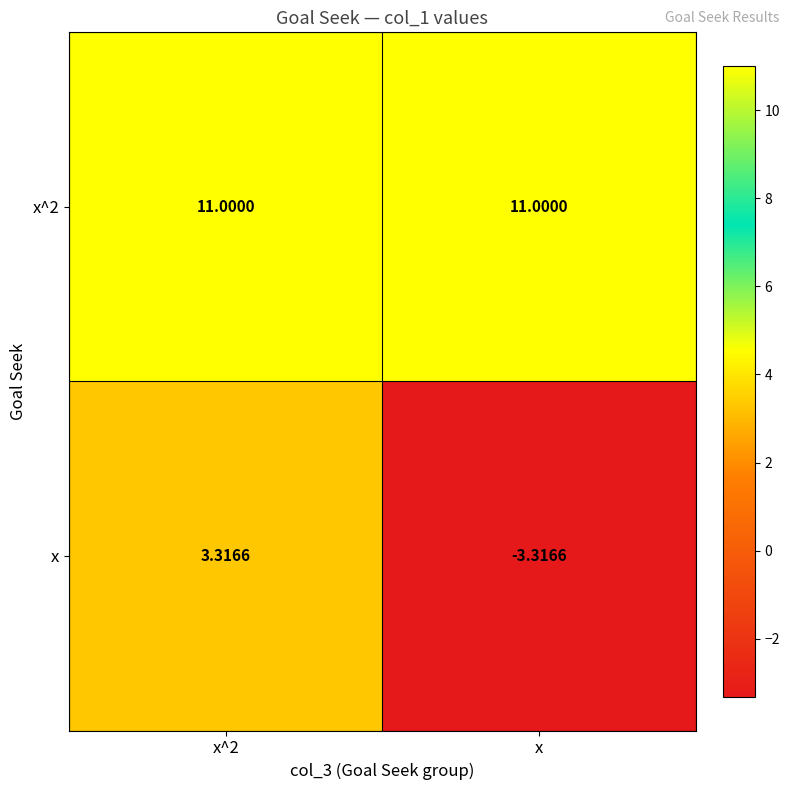

Is the value of x at x^2 greater than the value of x^2 at x?

No